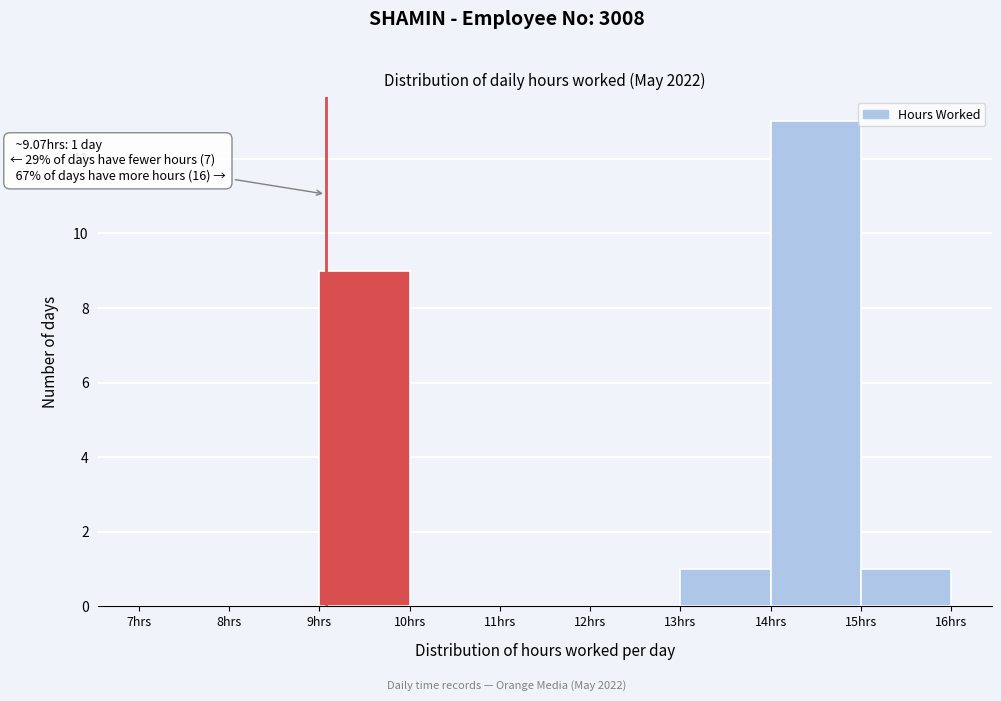

Over which range of the x-axis is the bar tallest?

14 to 15